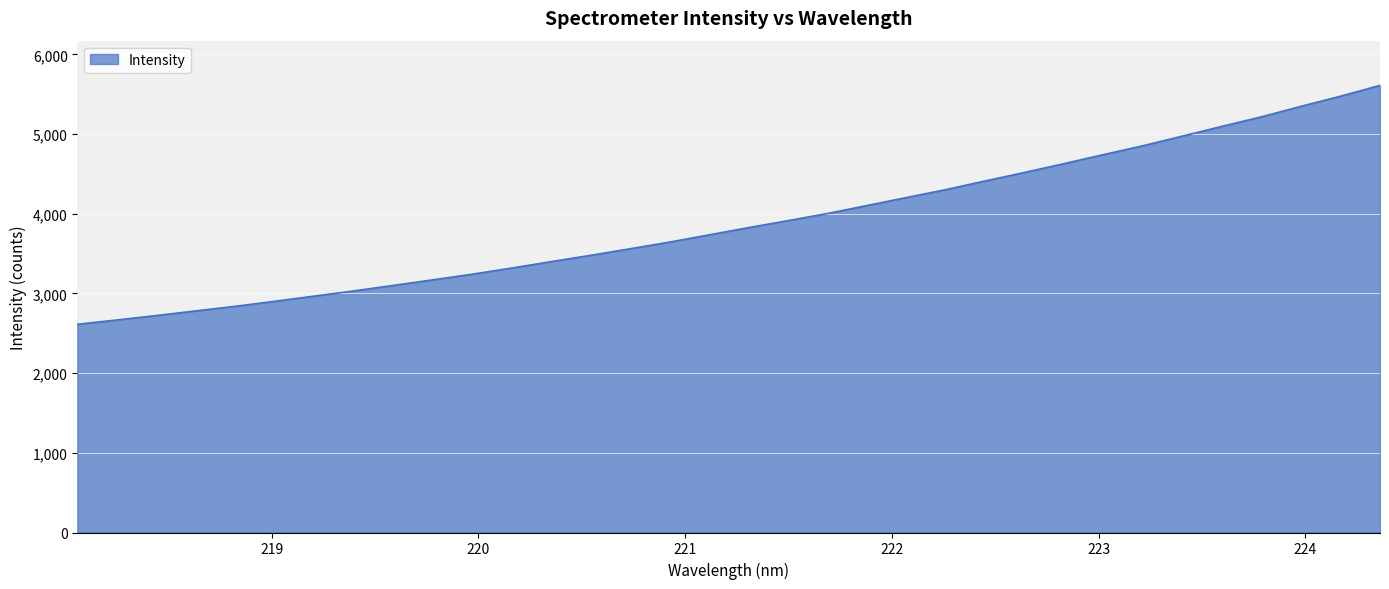

How many lines are shown in the chart?

1